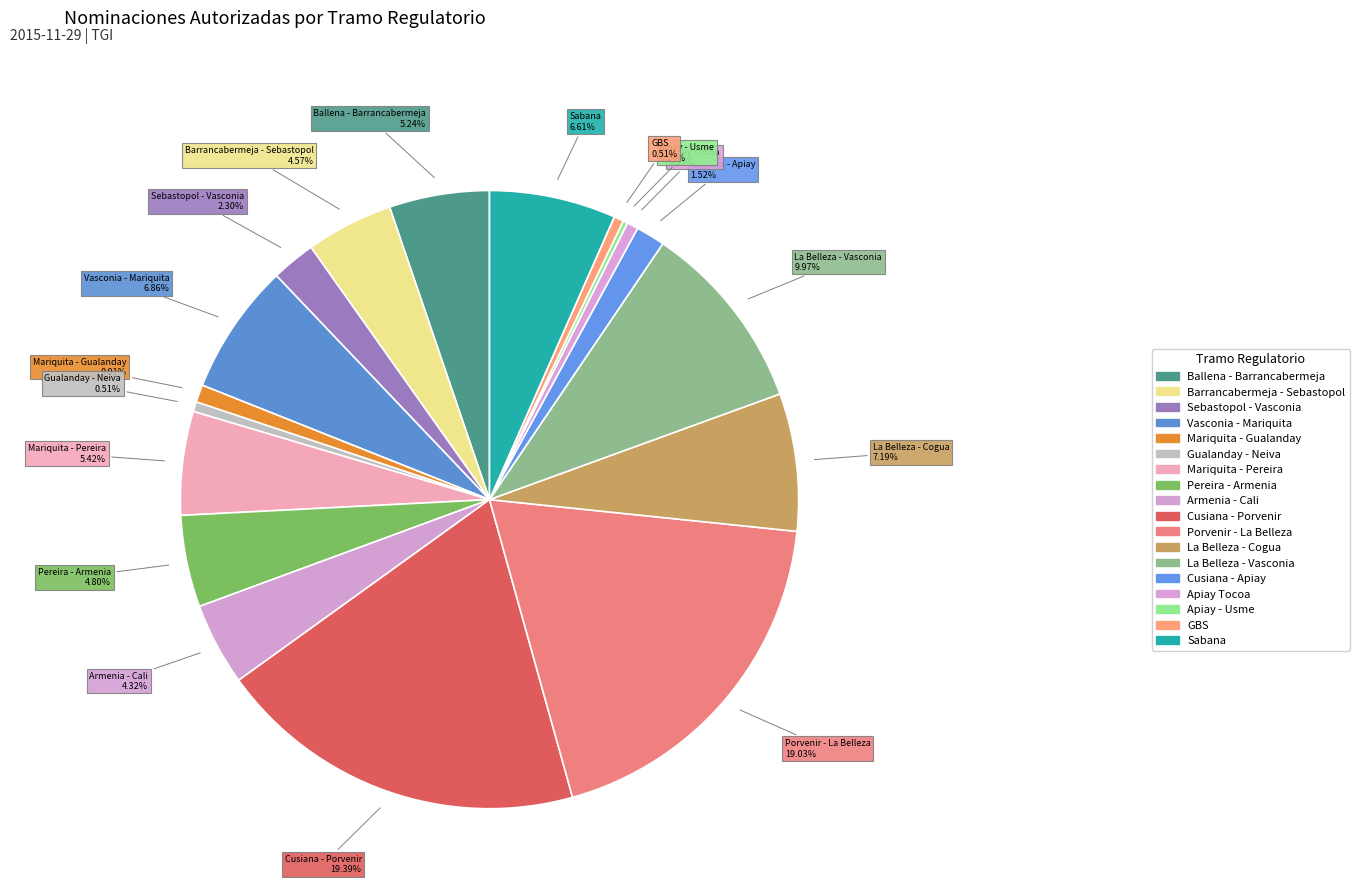

Approximately how many times larger is the value at La Belleza - Cogua compared to Cusiana - Apiay?

4.7